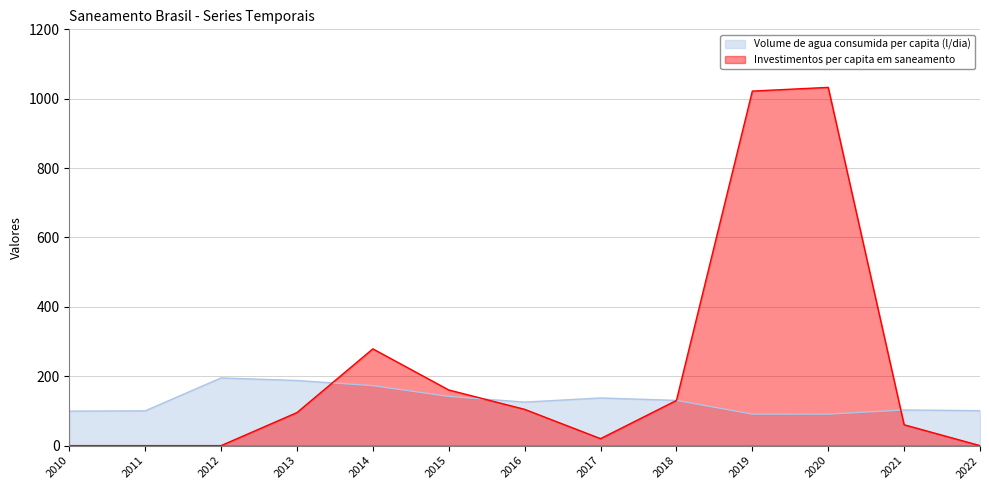

How many data points in Investimentos per capita em saneamento are above 95?

7